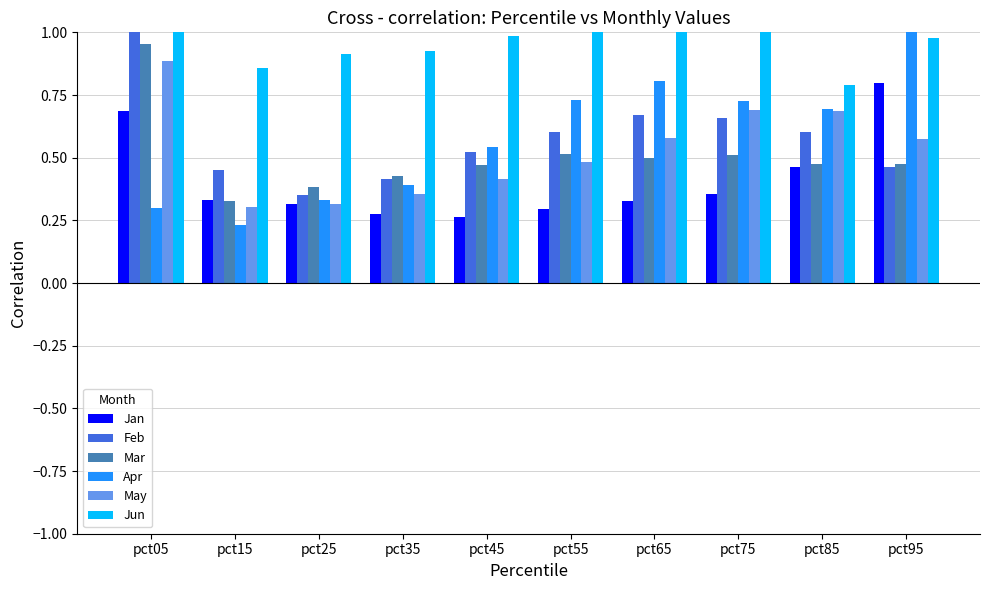

Is it true that Apr equals 1.0 at pct75?

False